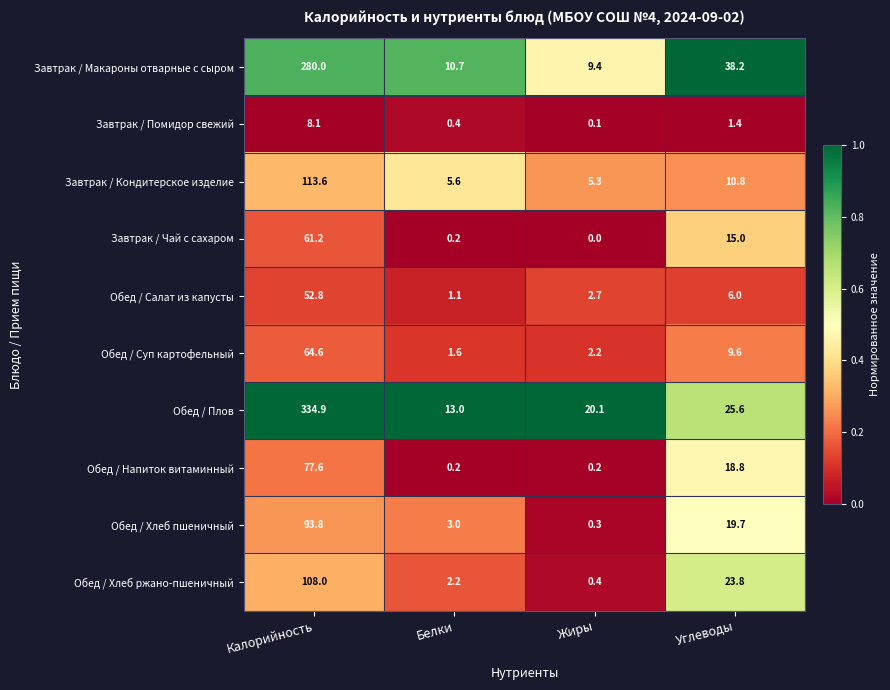

Which label corresponds to the largest value in the chart?

Калорийность